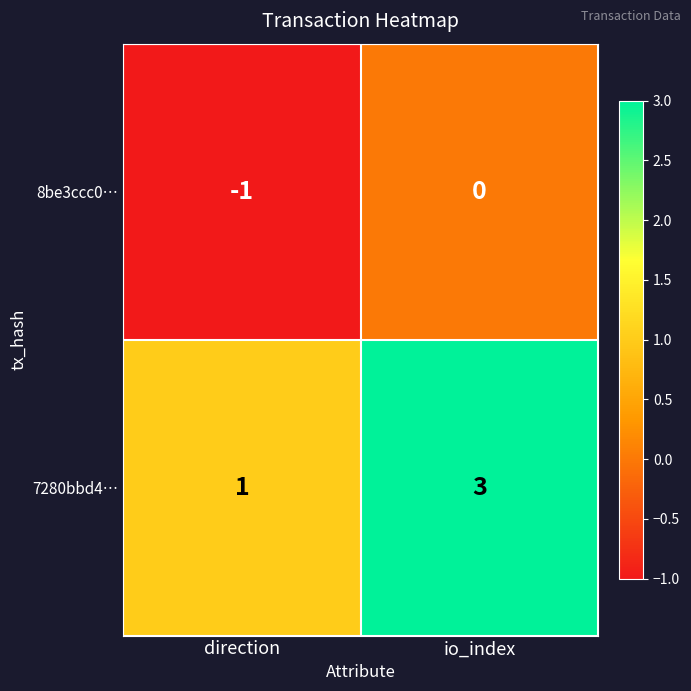

Count the number of data series in this chart.

2